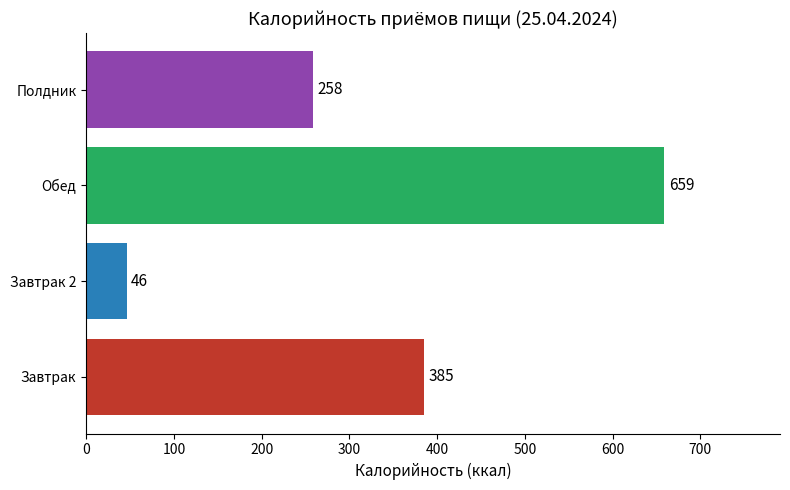

How many data points are less than 385?

2